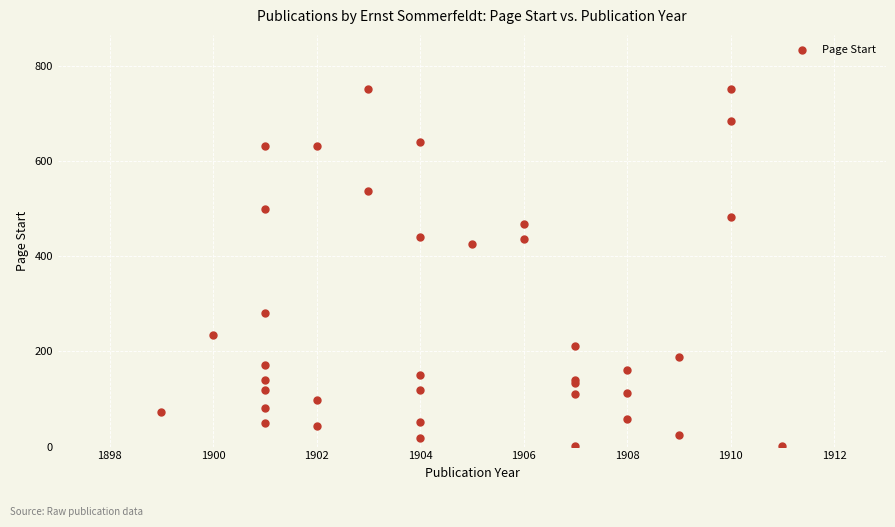

What Y value in the scatter plot is closest to 377?

427